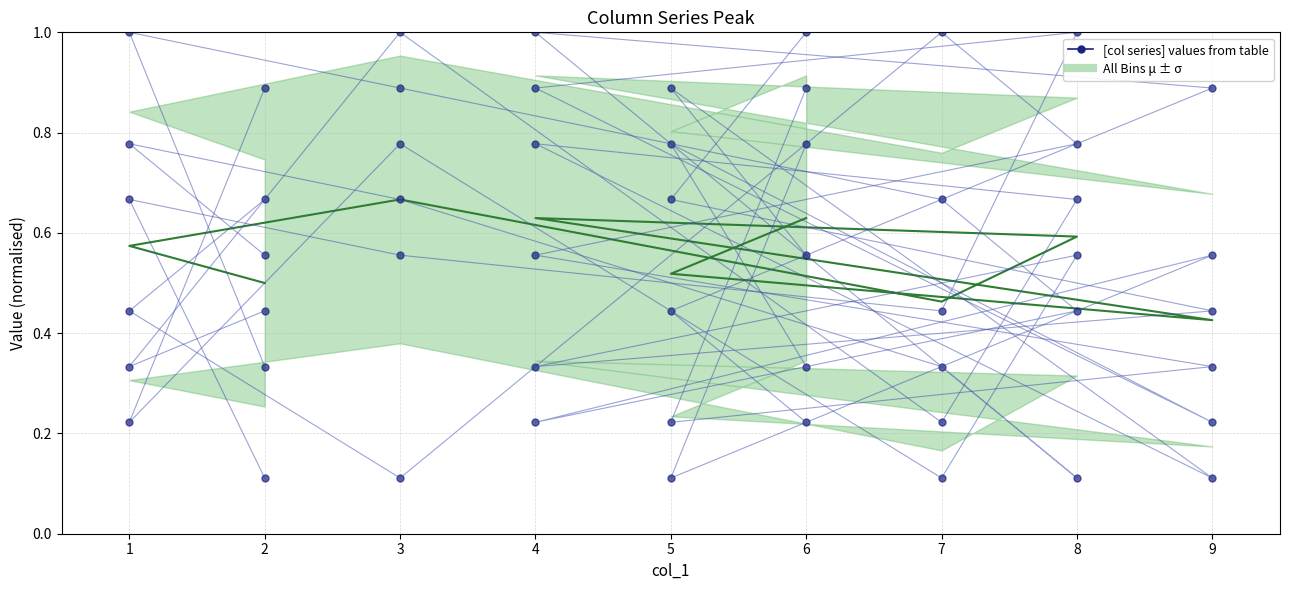

Count the values in the range 0 to 1.

9